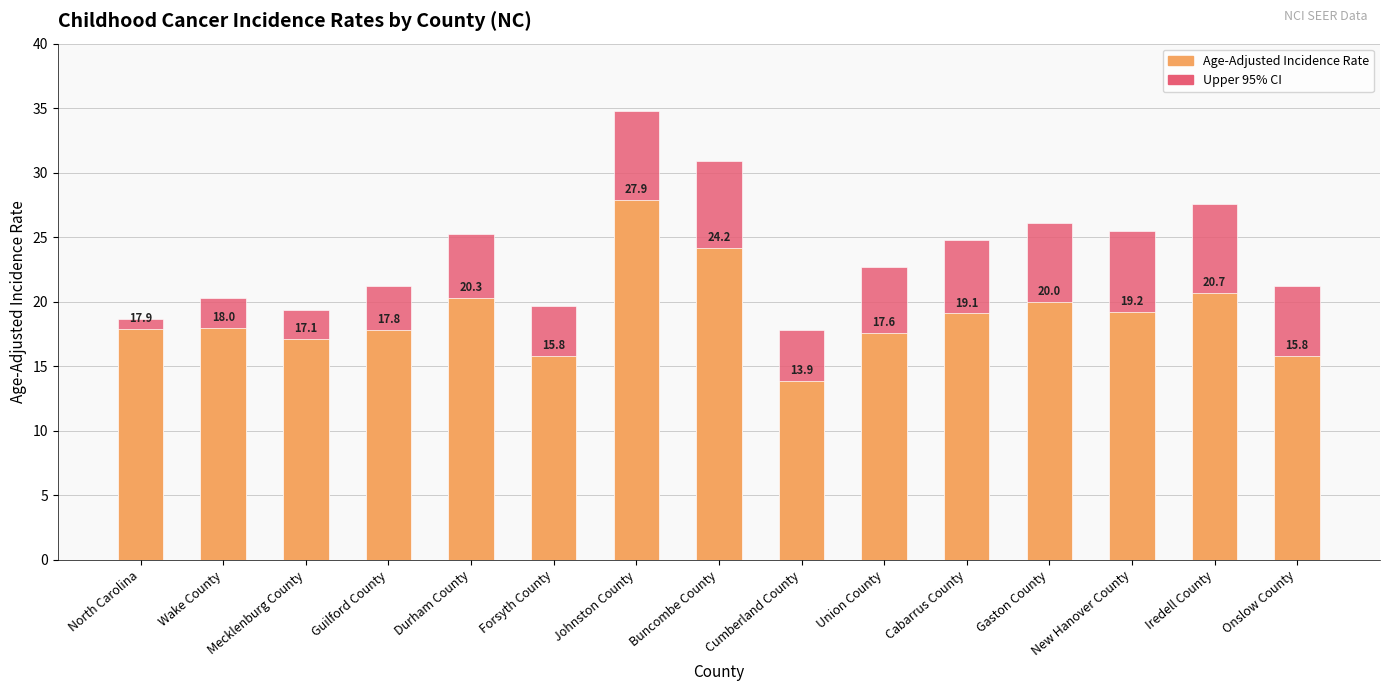

What is the minimum value for Upper 95% CI?

17.8